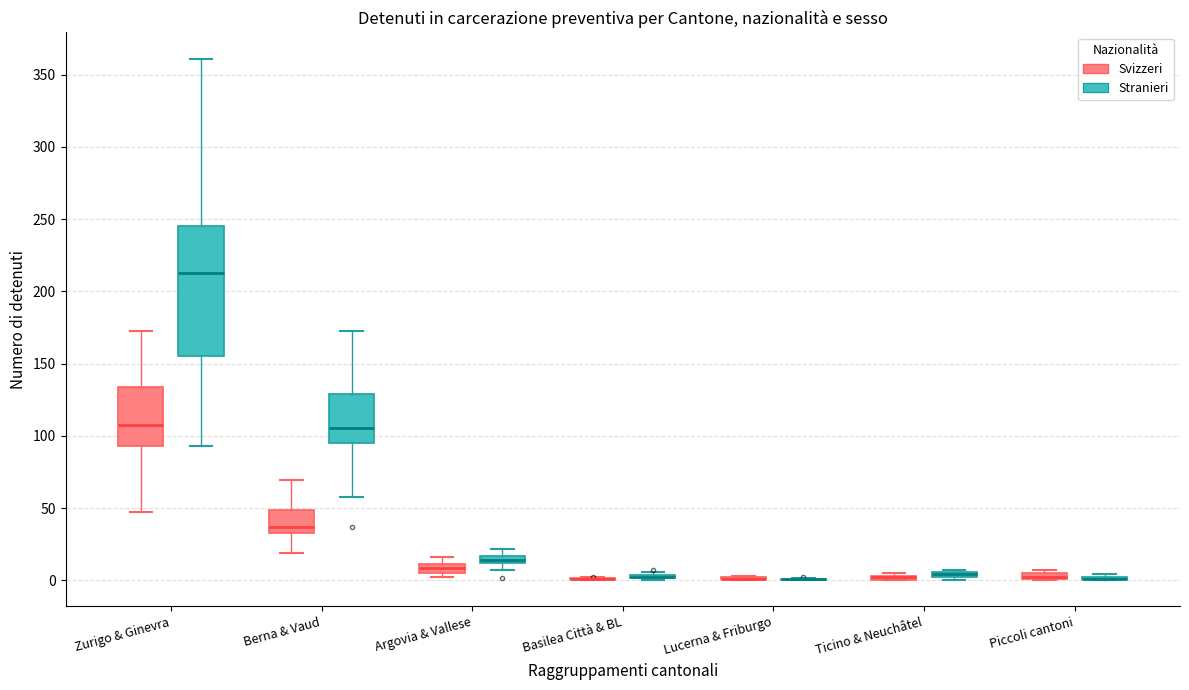

Where is the upper edge of the box for Piccoli cantoni (Svizzeri) on the y-axis? The values are not printed on the chart, so give them approximately, as read against the axis.

5